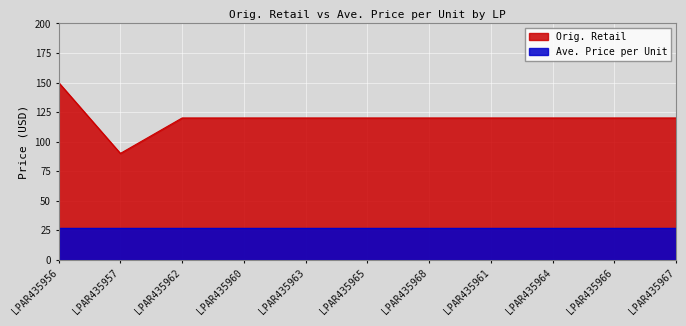

List the labels in order of value, largest first.

LPAR435956, LPAR435962, LPAR435960, LPAR435963, LPAR435965, LPAR435968, LPAR435961, LPAR435964, LPAR435966, LPAR435967, LPAR435957